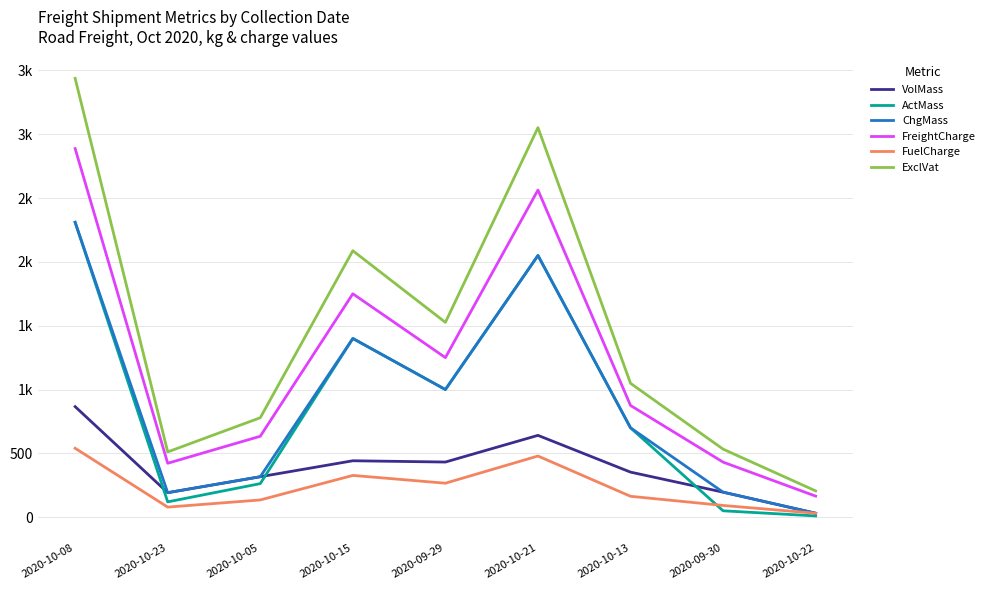

At which label does ChgMass reach its peak?

2020-10-08